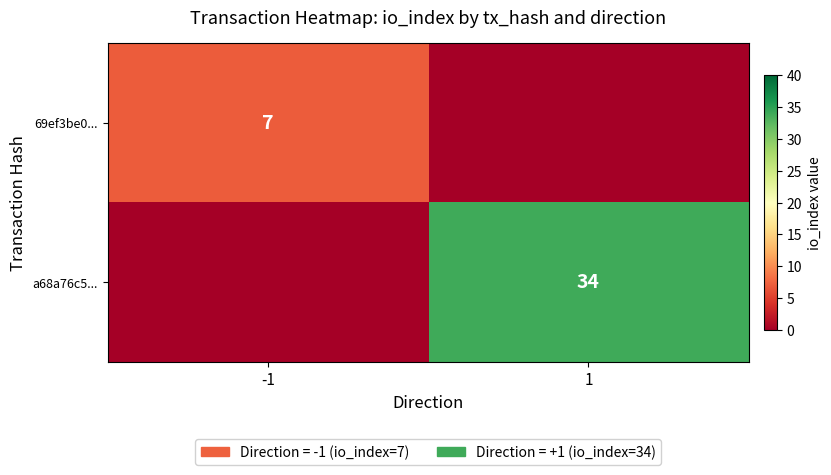

Is it true that a68a76c5... equals 24 at 1?

False